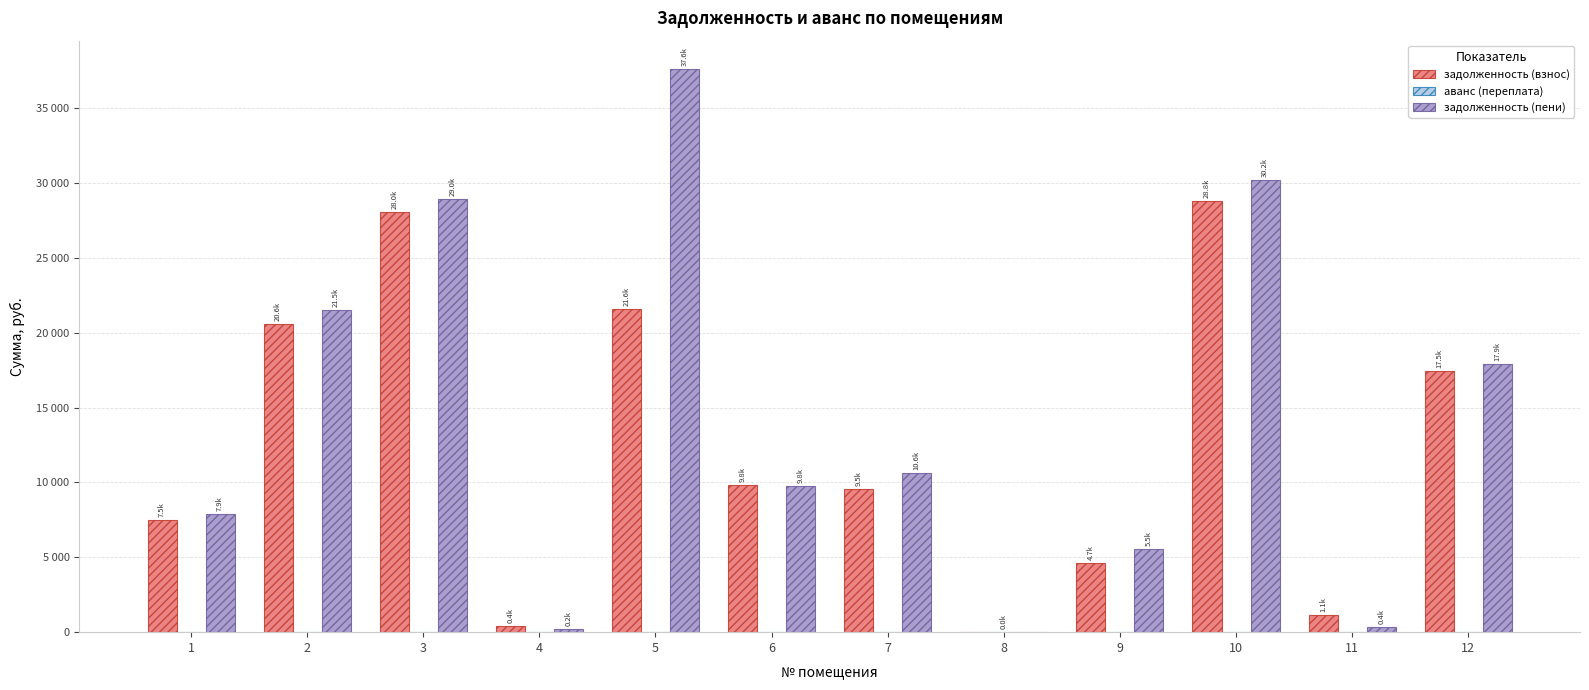

What is the average value of the задолженность (пени) series?

14216.8